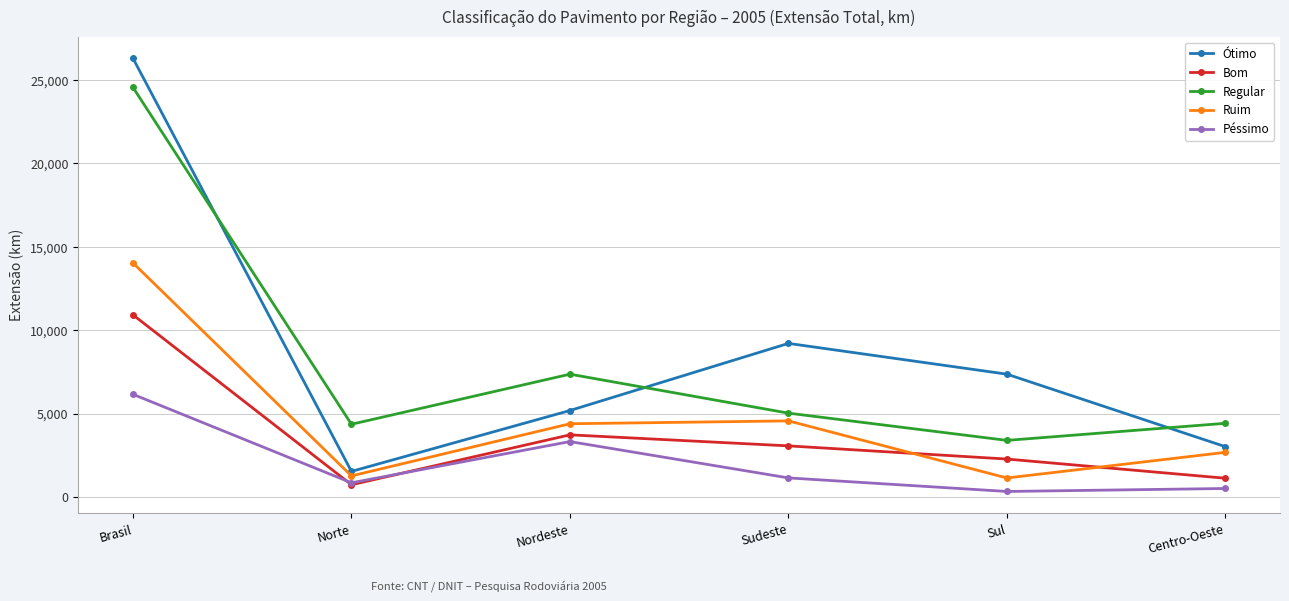

What is the approximate value of Ruim at Brasil?

14029